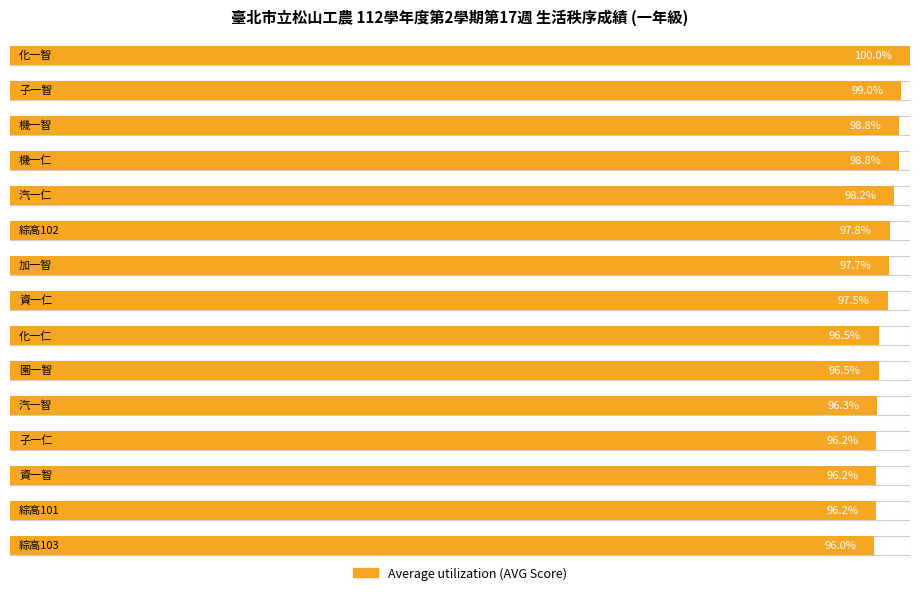

What is the label of the 6th bar from the left?

綜高102